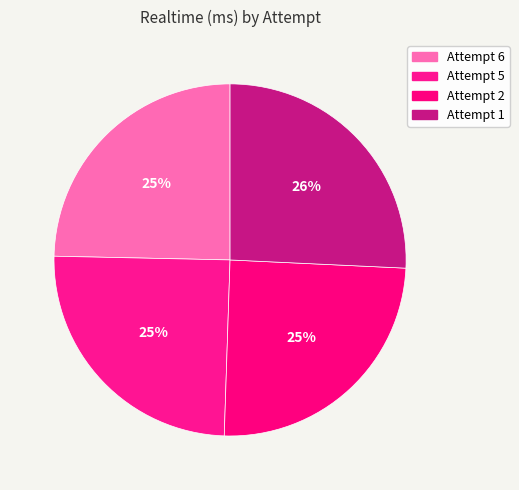

Combined, do Attempt 1 and Attempt 2 account for over 50%?

Yes